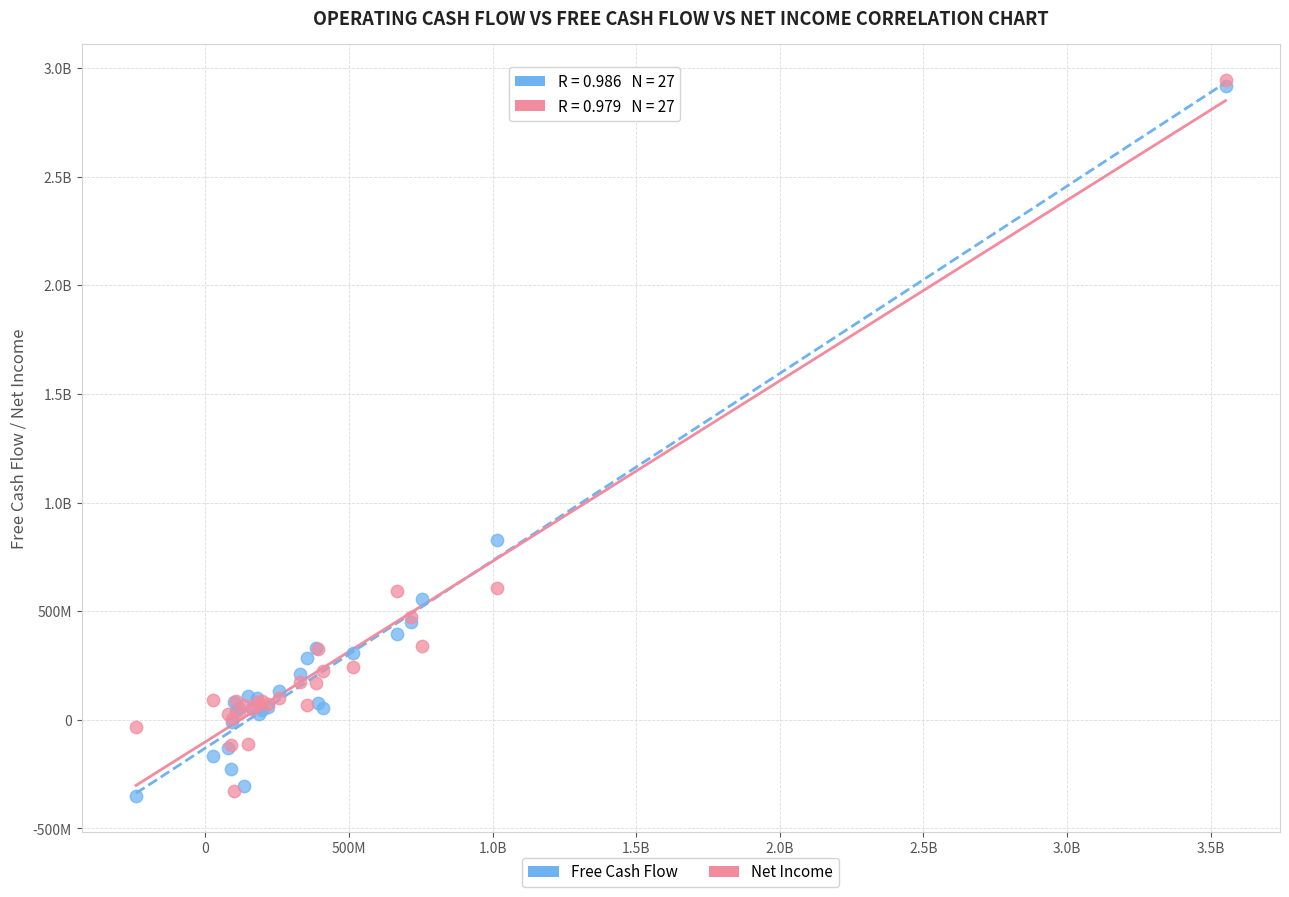

What are all the series names shown in the legend?

Free Cash Flow, Net Income